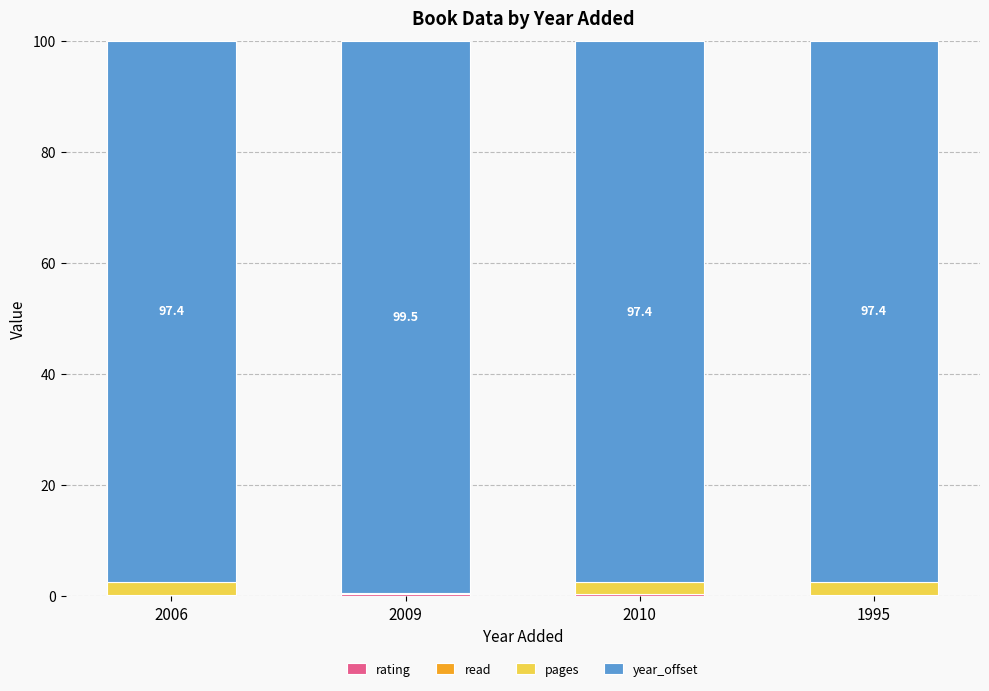

What is the difference between the maximum and minimum values in the pages series?

2.3